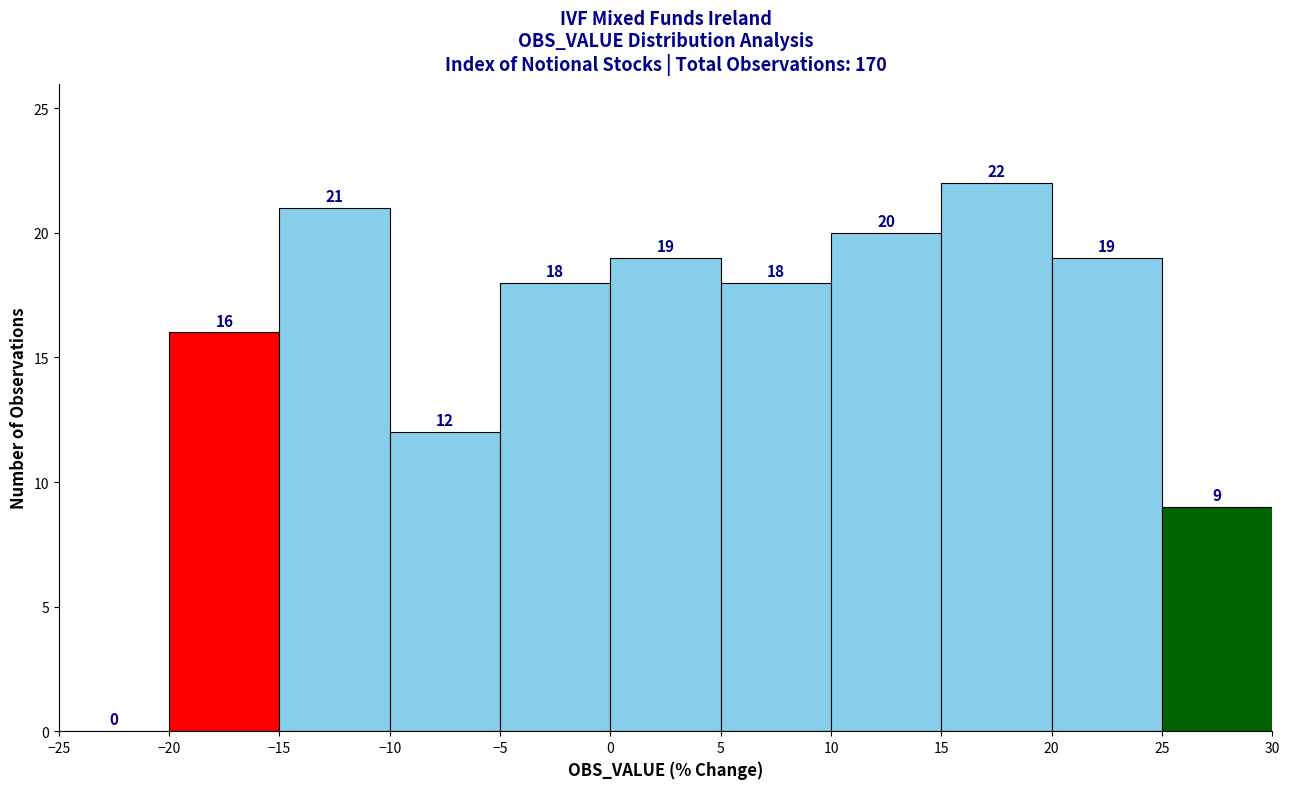

Reading left to right, list every bar in this chart as the range it spans on the x-axis followed by its height.

-25 to -20: 0
-20 to -15: 16
-15 to -10: 21
-10 to -5: 12
-5 to 0: 18
0 to 5: 19
5 to 10: 18
10 to 15: 20
15 to 20: 22
20 to 25: 19
25 to 30: 9